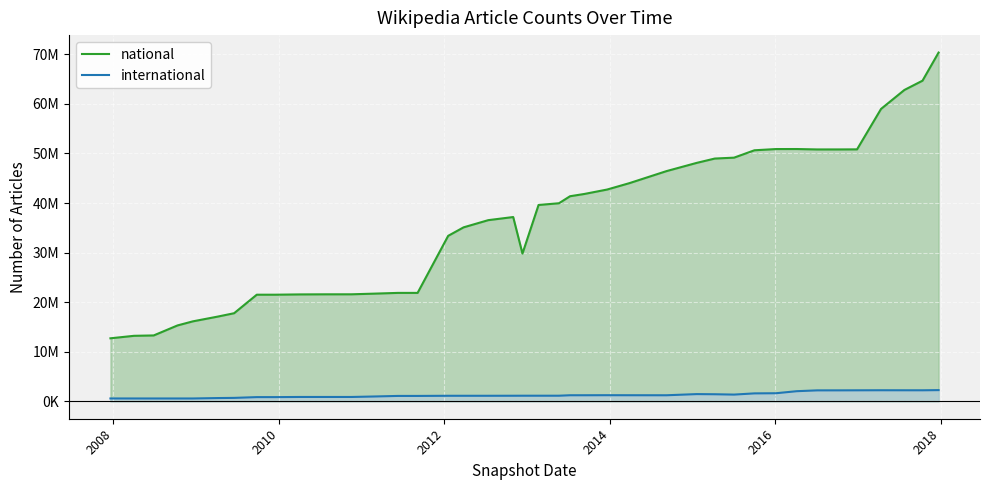

What are all the series names shown in the legend?

national, international